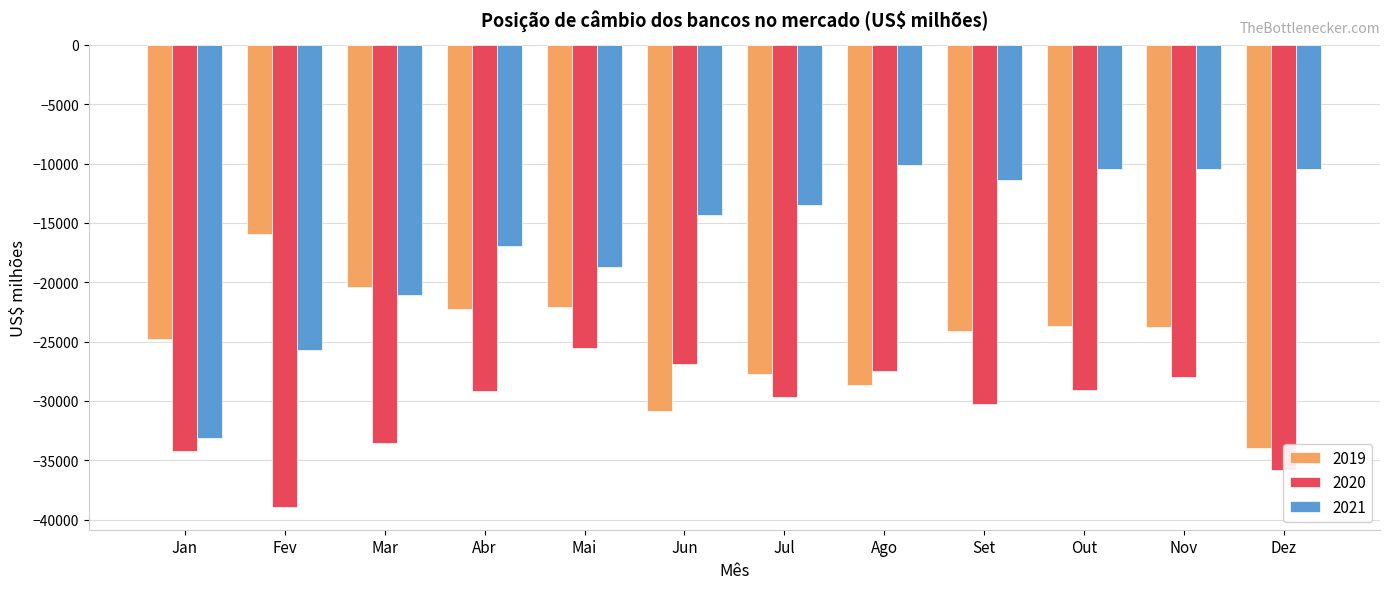

Rank the series by their maximum value, from lowest to highest.

2020, 2019, 2021